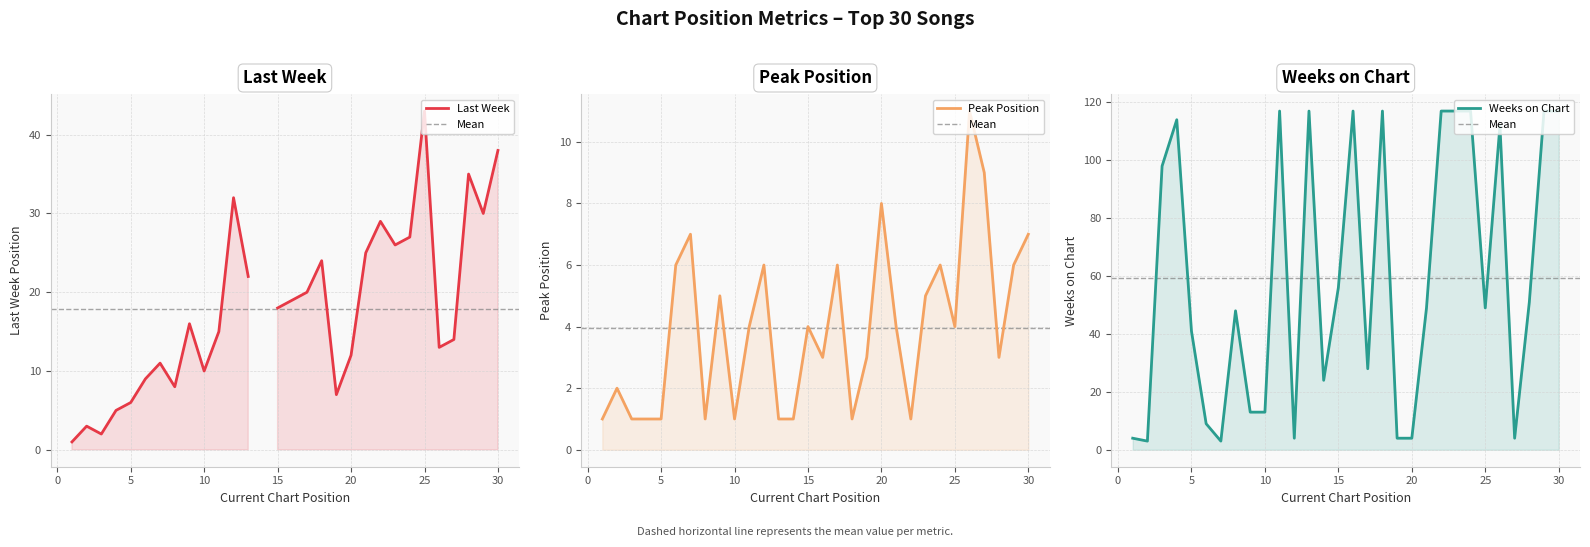

What is the lowest value of the Peak Position series?

1